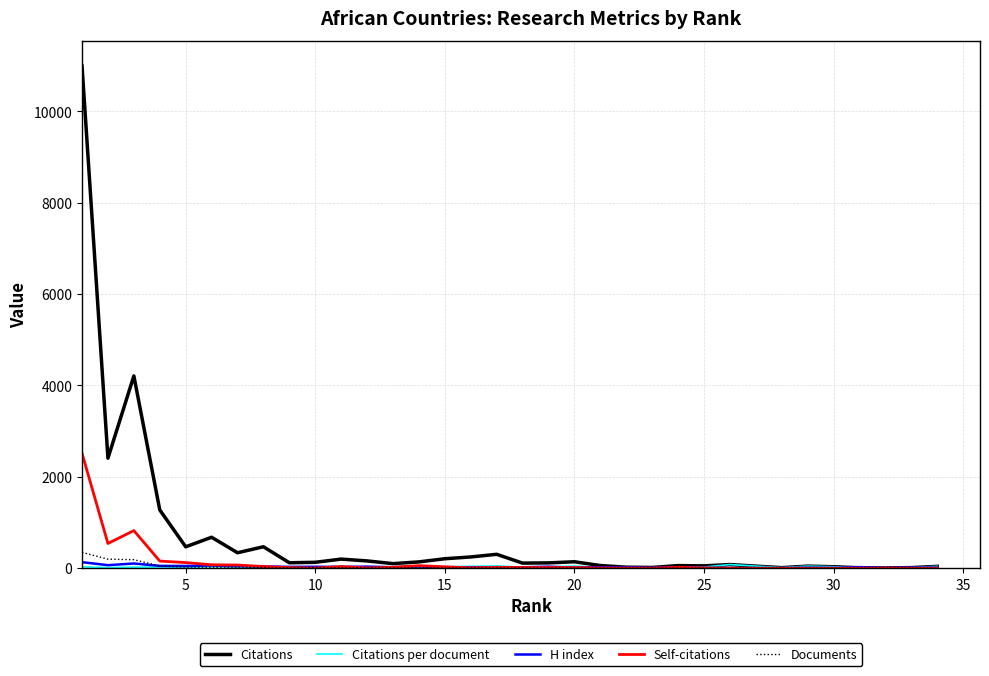

Which series has the widest spread of values?

Citations